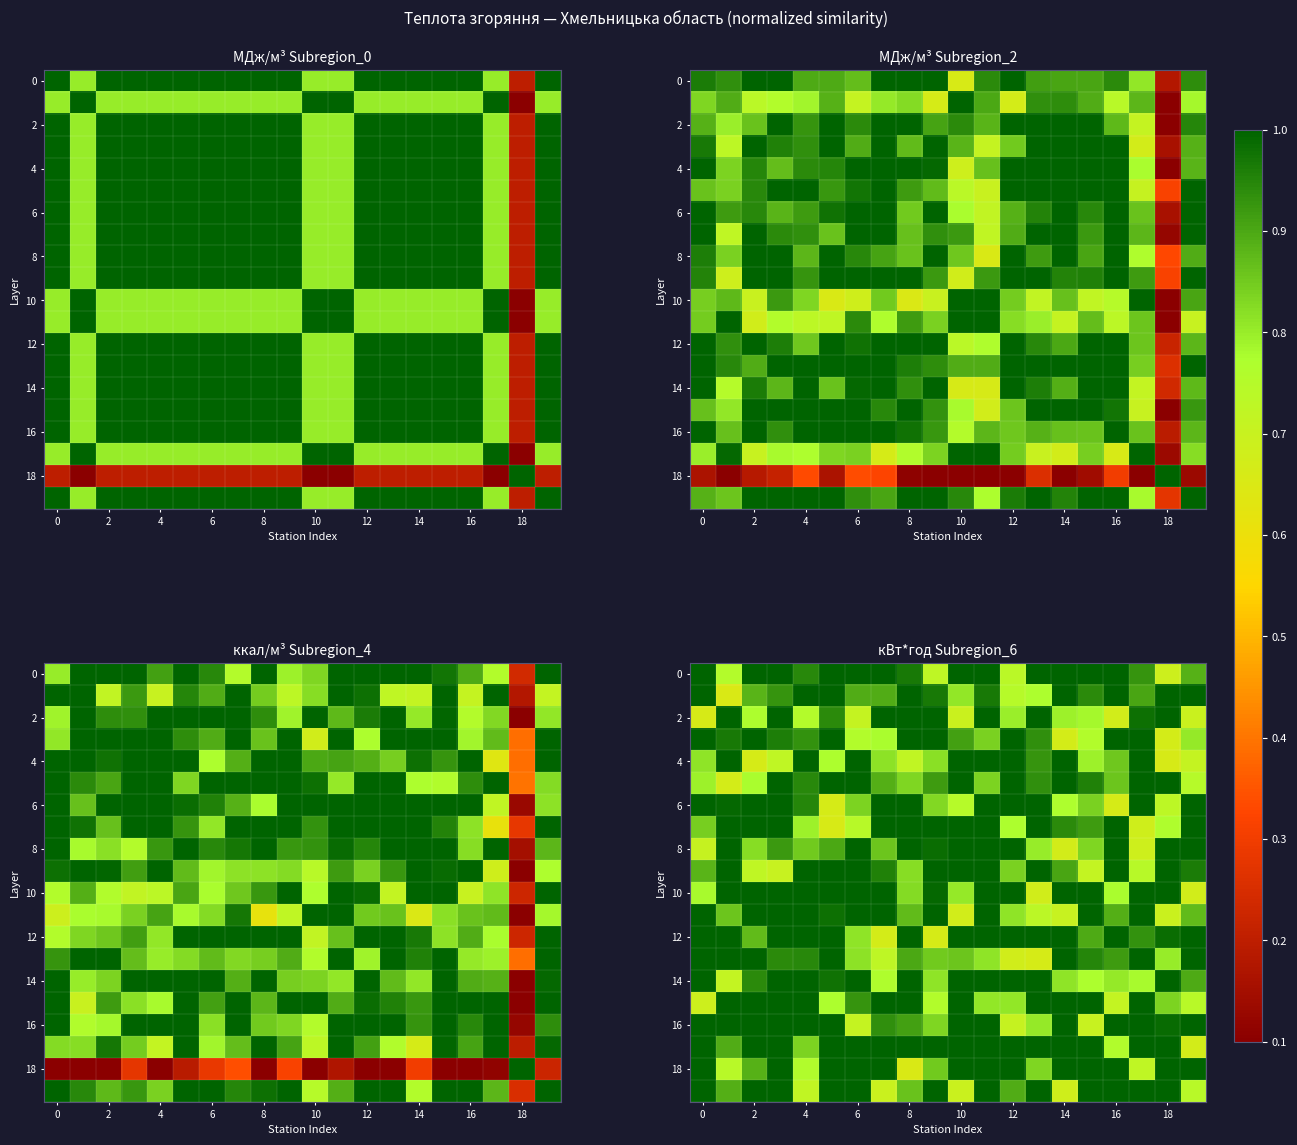

What is the total value across all series at 0?

18.2